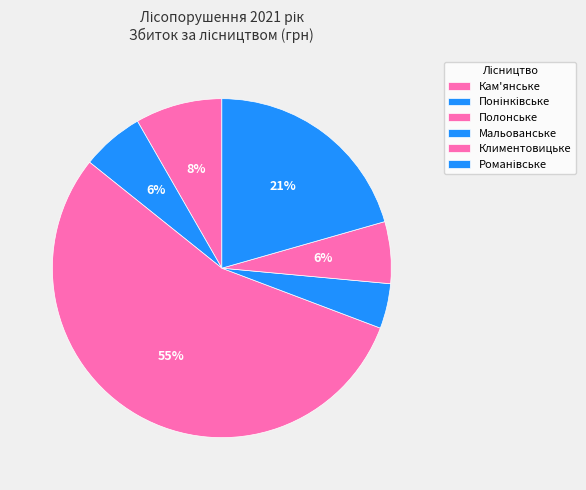

Count the number of slices in the pie.

6